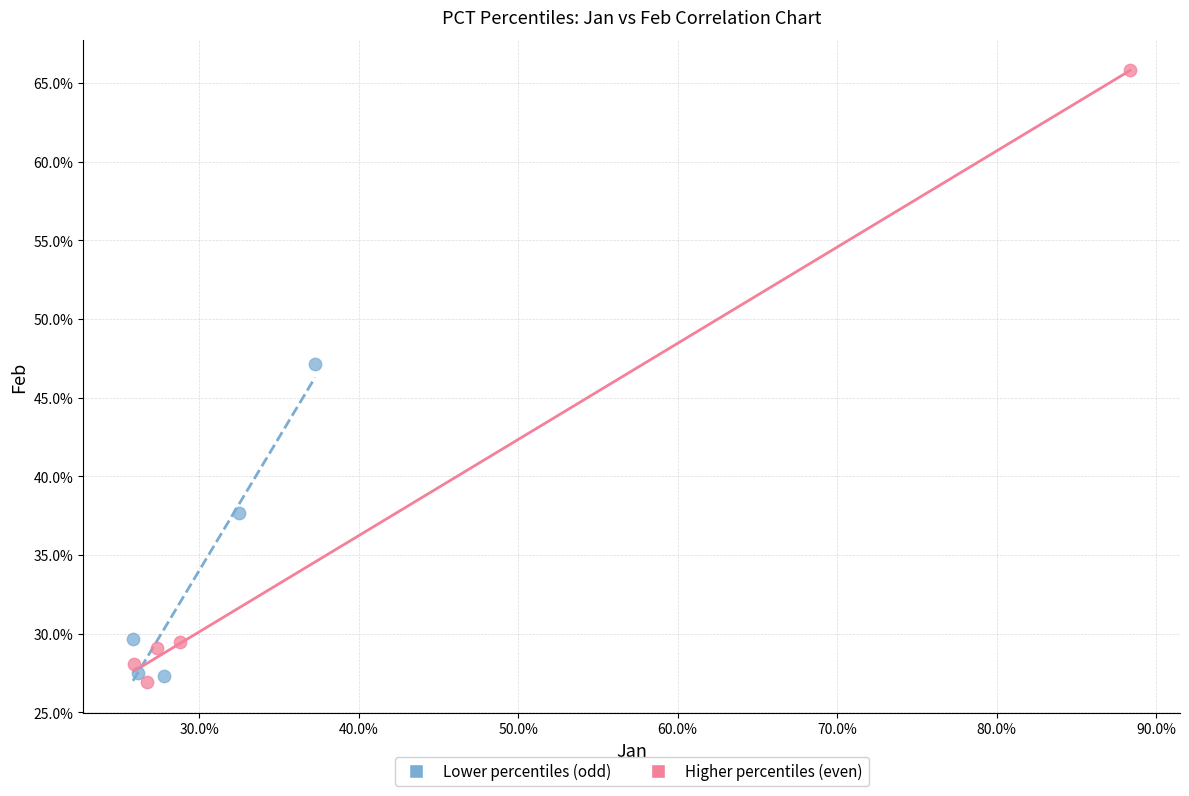

Which series reaches the maximum Y coordinate?

Higher percentiles (even)